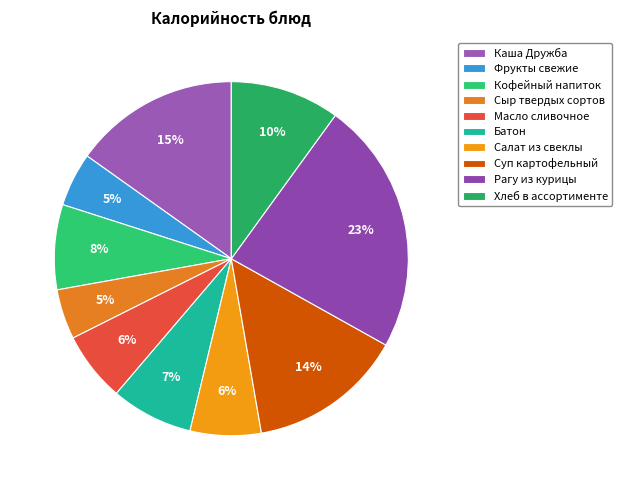

To the nearest percent, what percentage of the pie is Каша Дружба?

15%